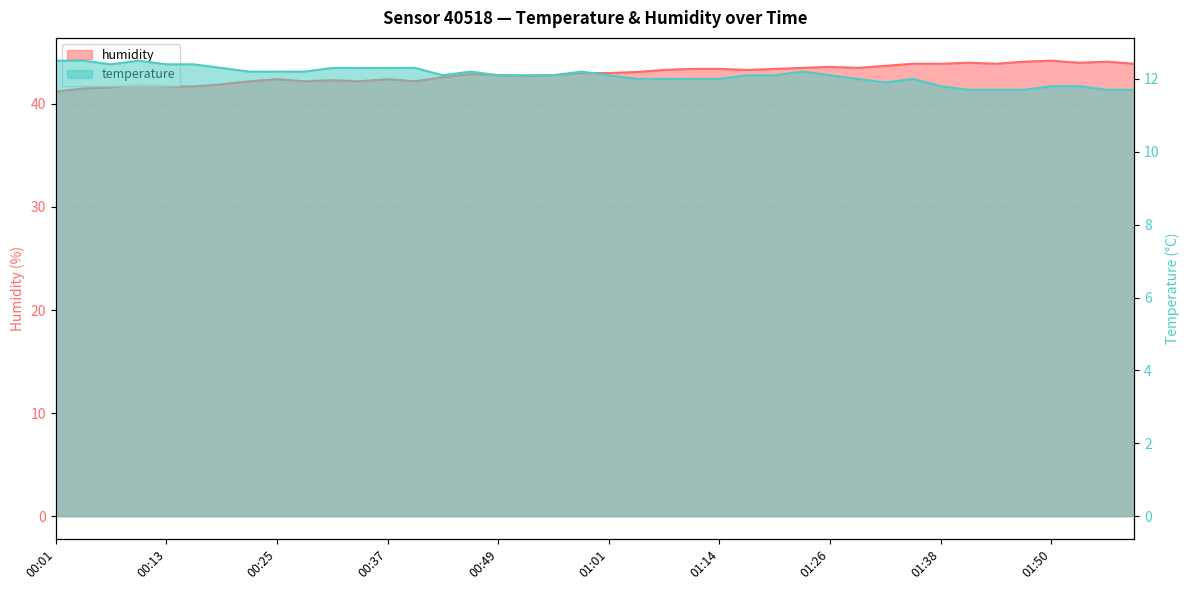

What is the greatest value displayed?

44.2